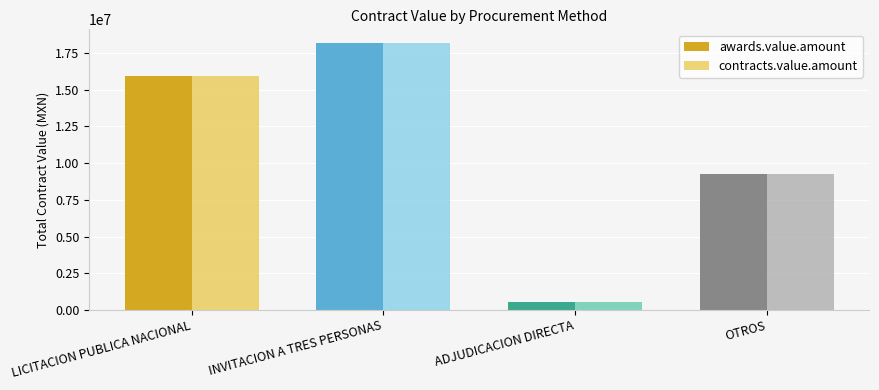

What value does the contracts.value.amount series have at OTROS?

9274712.2